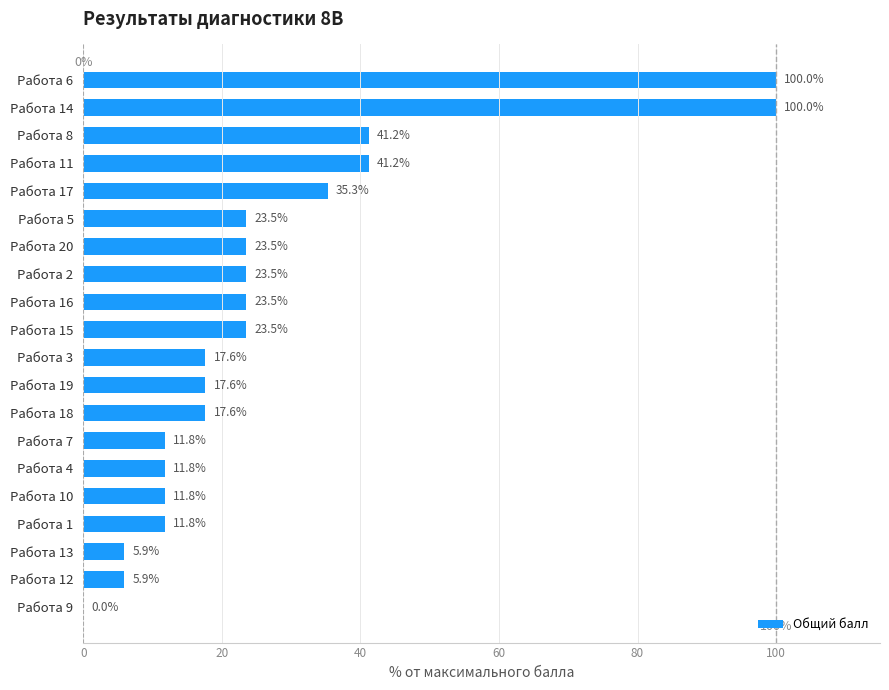

What is the greatest value displayed?

100.0